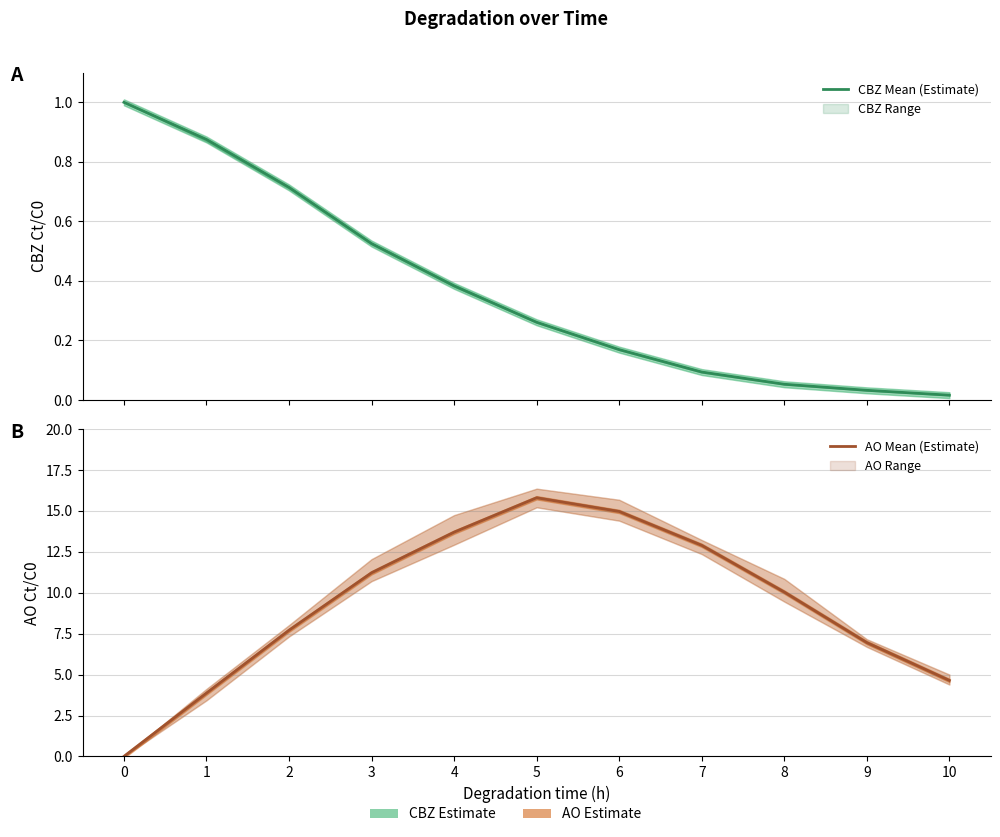

Does the chart display data point markers on the line(s)?

No